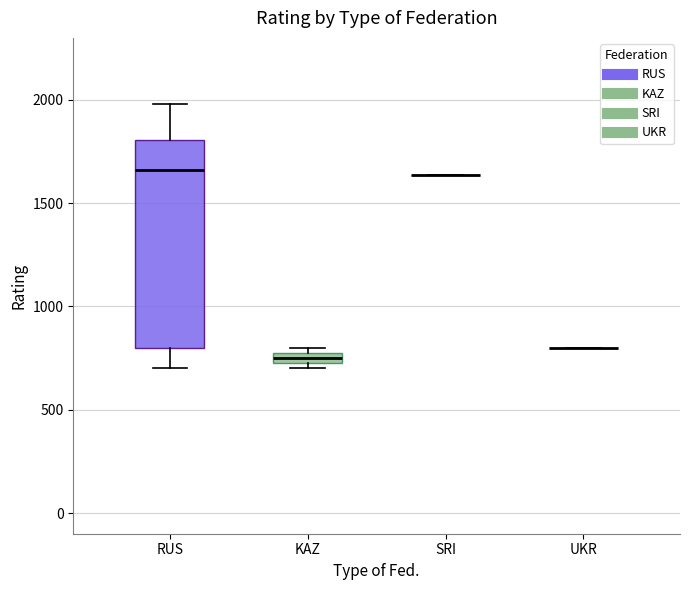

Where is the upper edge of the box for RUS on the y-axis? The values are not printed on the chart, so give them approximately, as read against the axis.

1800